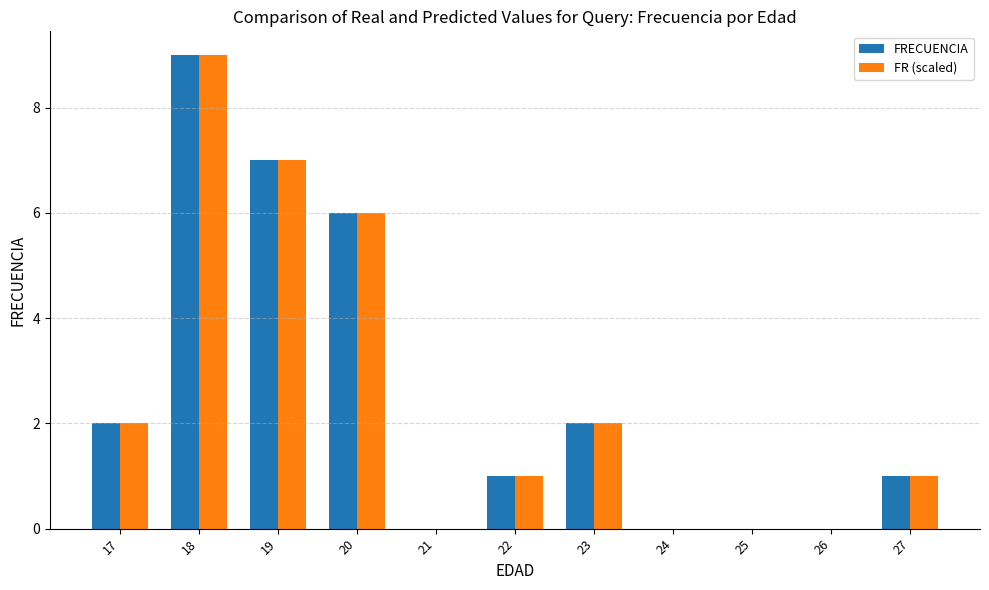

Reading right to left, transcribe all the data shown in this chart.

FRECUENCIA: 1.0	0.0	0.0	0.0	2.0	1.0	0.0	6.0	7.0	9.0	2.0
FR (scaled): 1.0	0.0	0.0	0.0	2.0	1.0	0.0	6.0	7.0	9.0	2.0